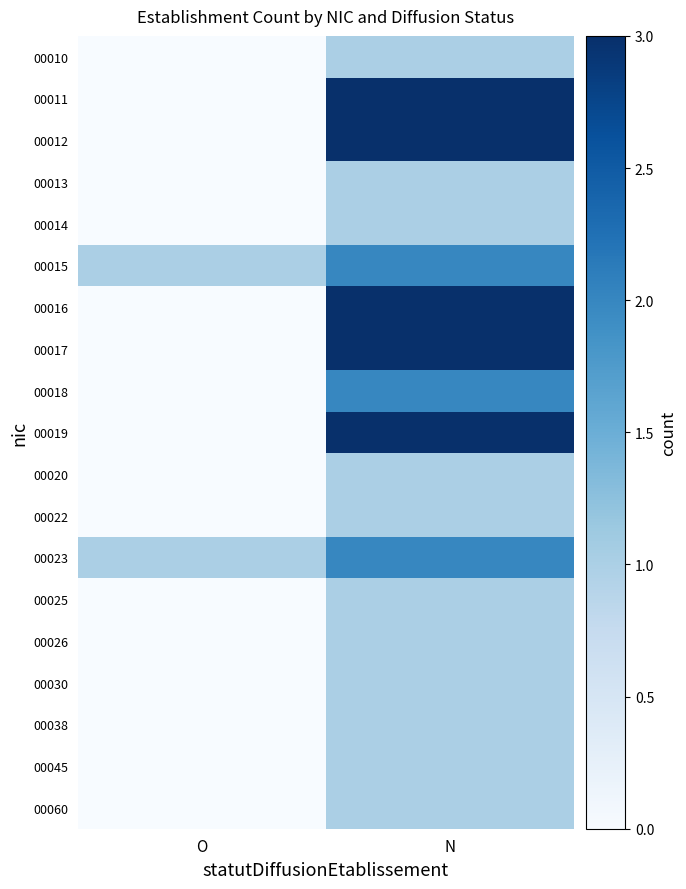

What is the greatest value displayed?

3